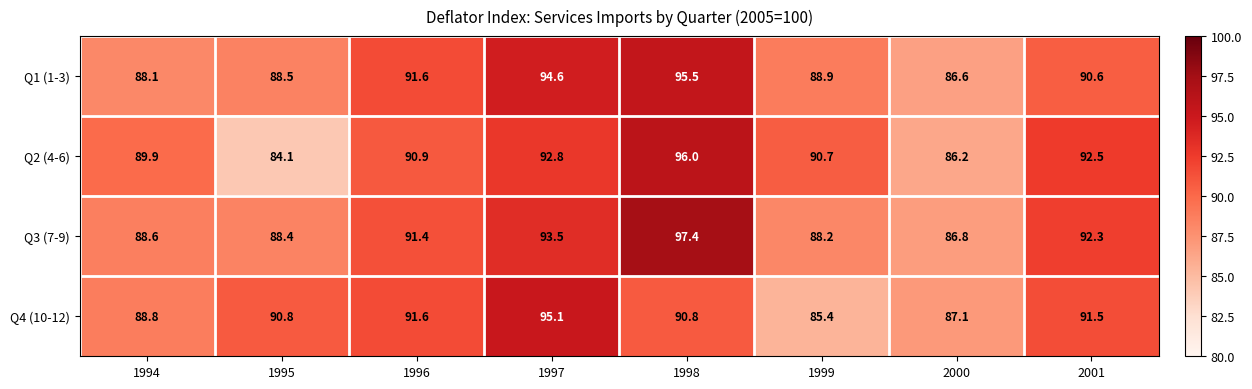

What is the approximate value of Q4 (10-12) at 2001?

91.5